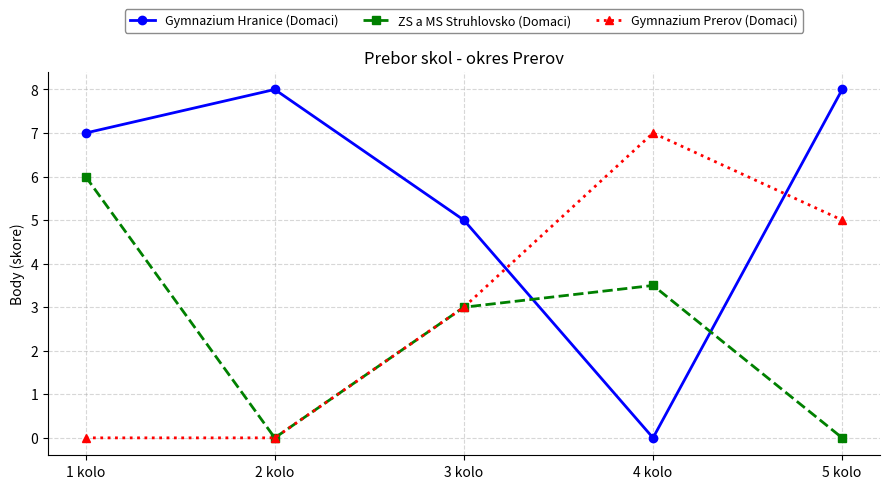

At how many categories does at least one series exceed 1?

5